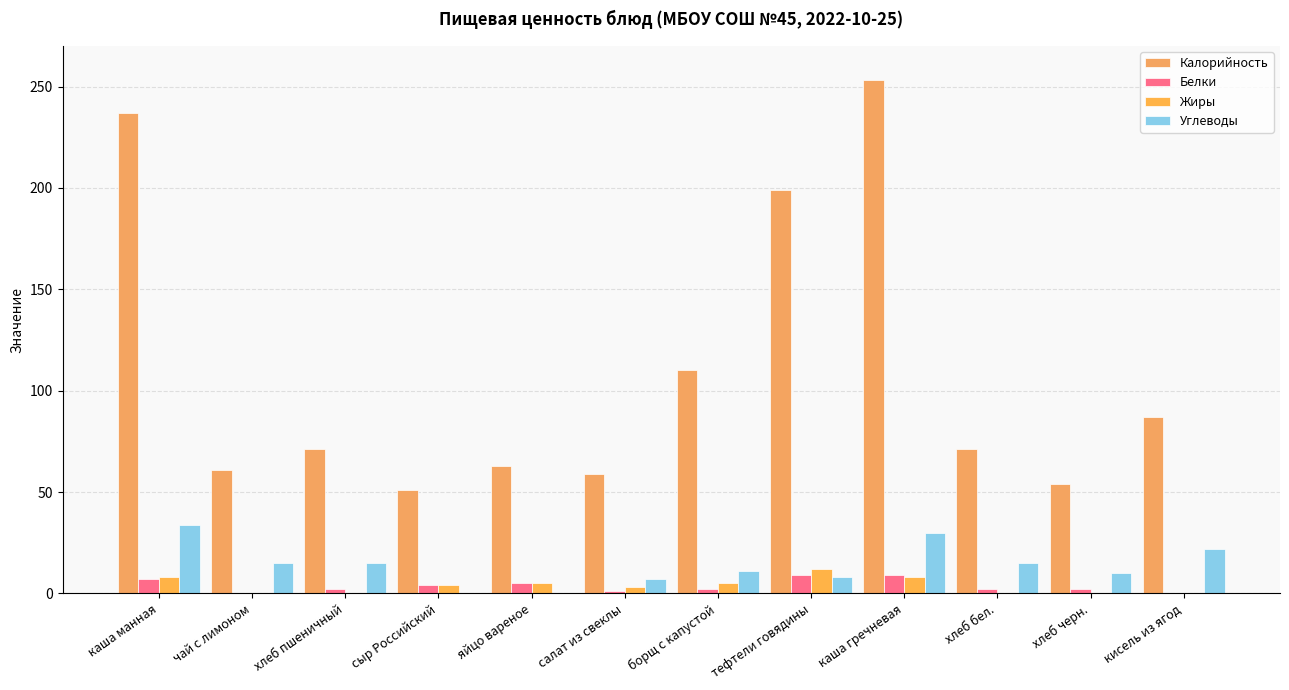

What is the average value of the Углеводы series?

14